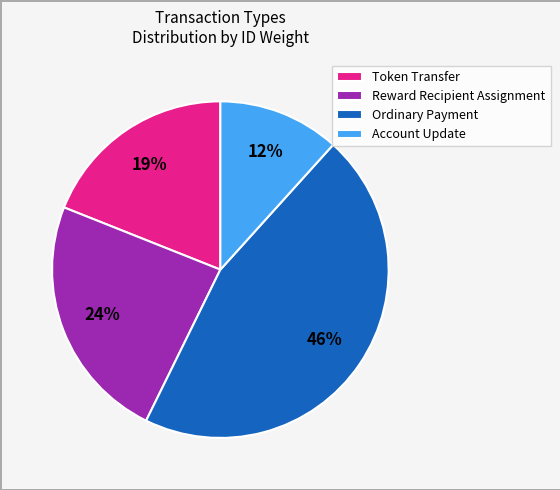

True or false: Token Transfer accounts for 11% of the total.

False